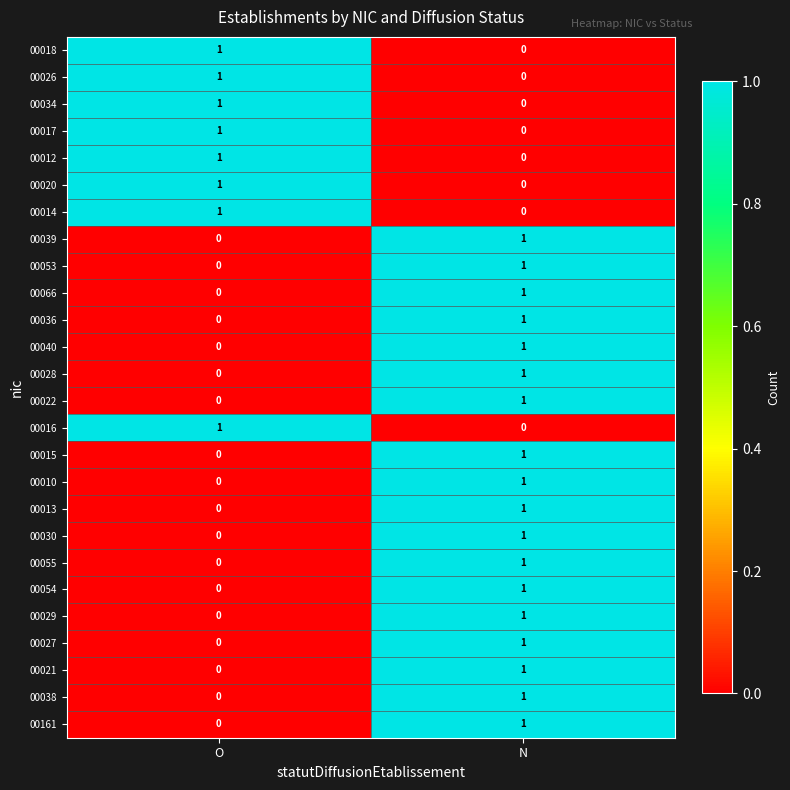

At which label is 00161 closest to 0?

O